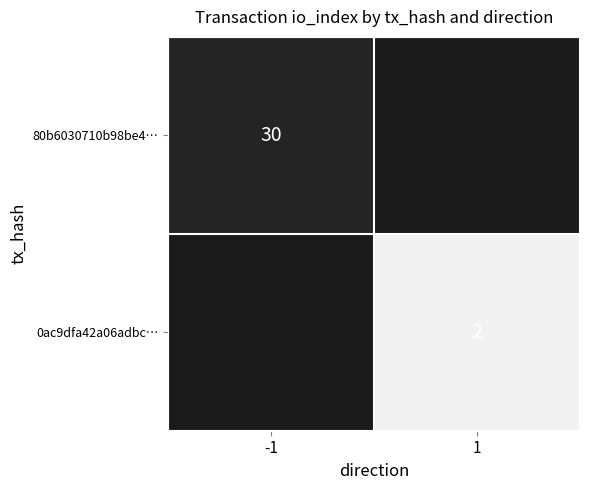

Is it true that 80b6030710b98be4… equals 30 at -1?

True